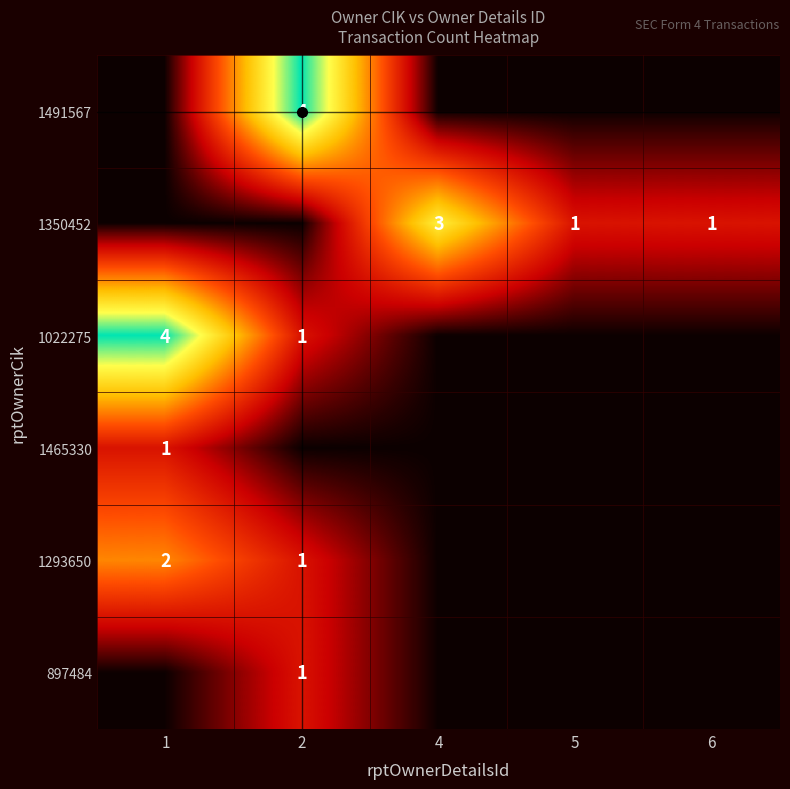

What is the total value across all series at 5?

1